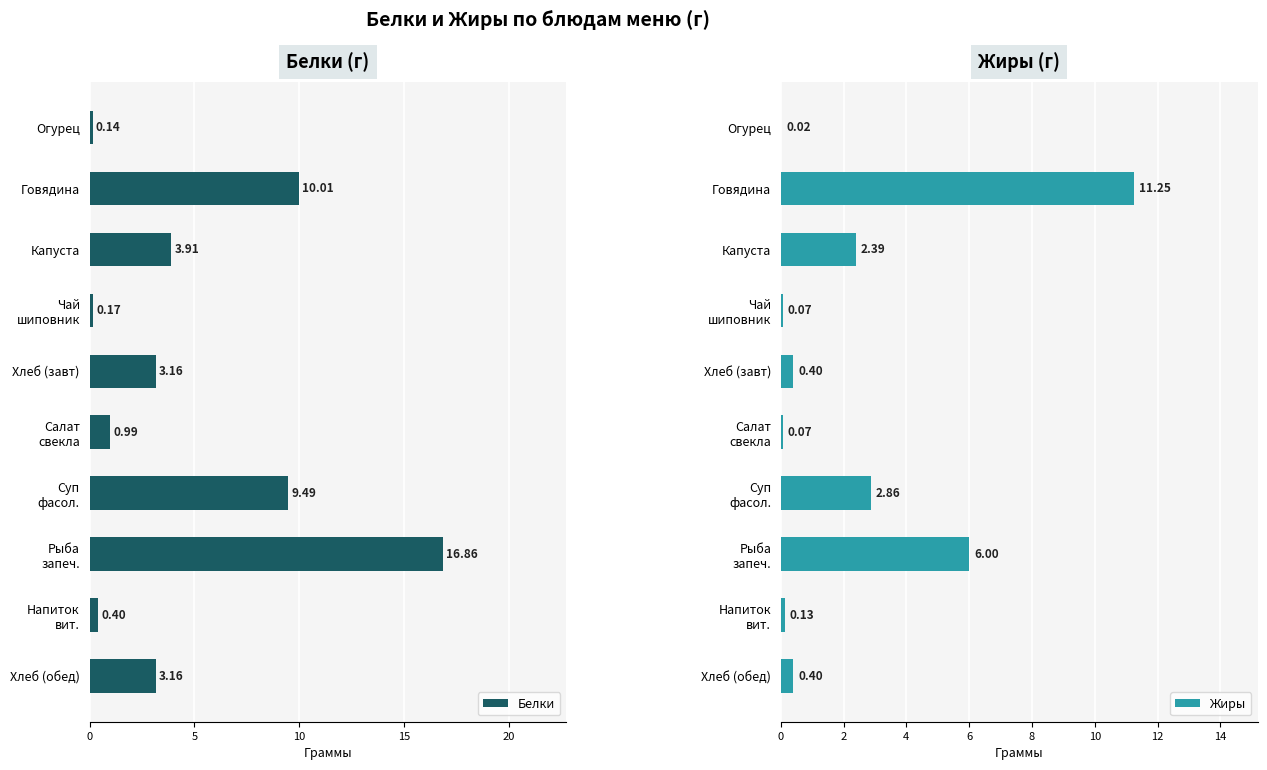

What is the difference between the maximum and minimum values in the Белки series?

16.7